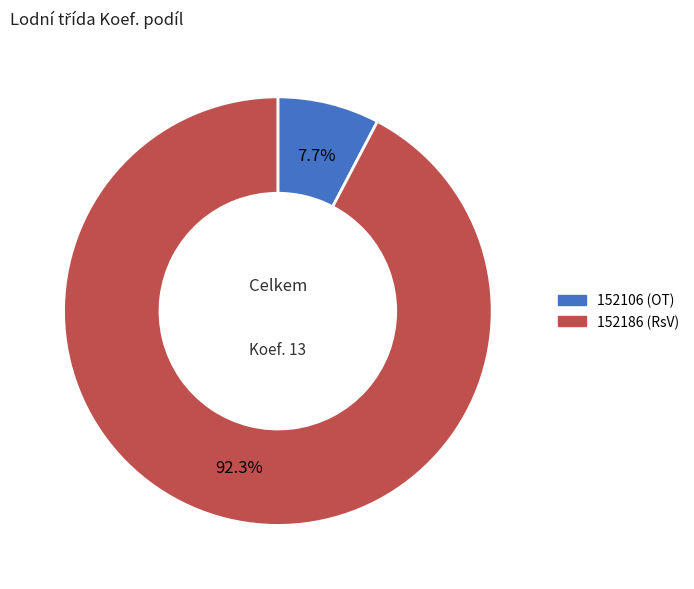

Approximately how many times larger is the value at 152186 (RsV) compared to 152106 (OT)?

12.0